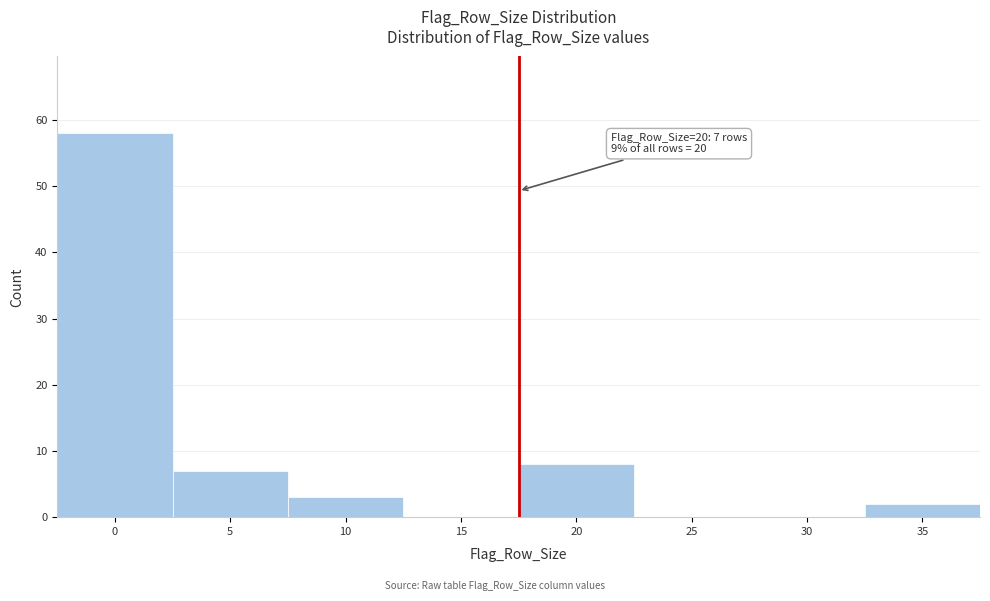

Reading right to left, transcribe all the data shown in this chart.

35=2	30=0	25=0	20=8	15=0	10=3	5=7	0=58